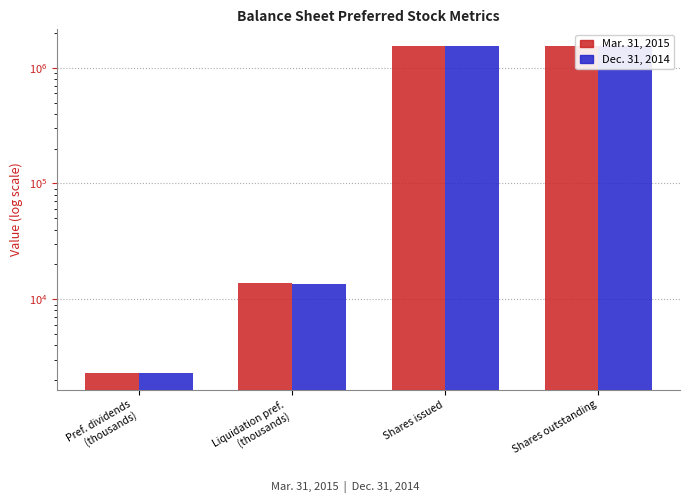

What is the label of the 4th bar from the right?

Pref. dividends
(thousands)